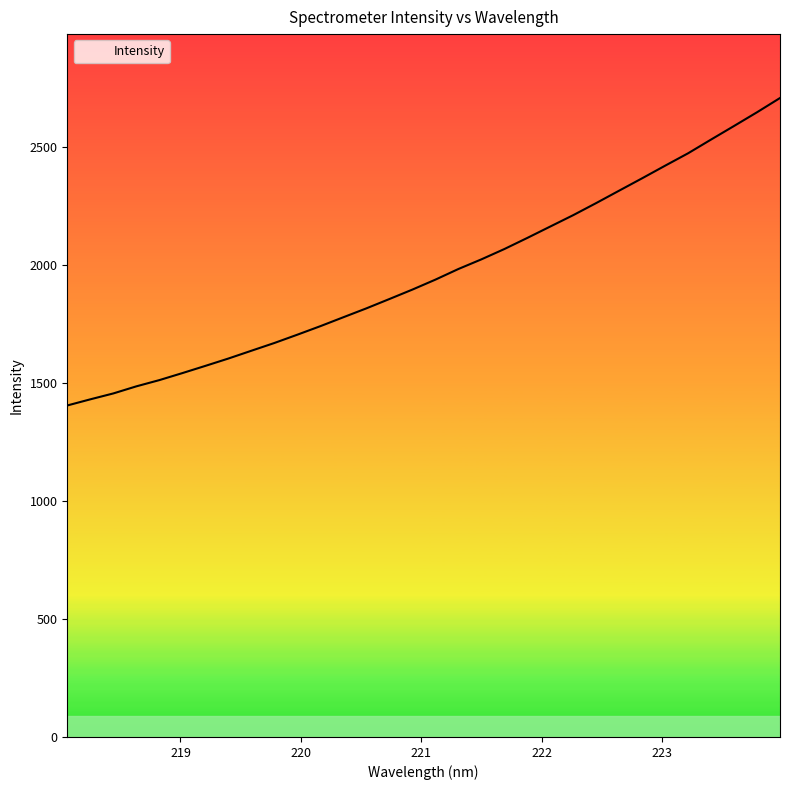

What is the difference between the maximum and minimum values?

1302.8